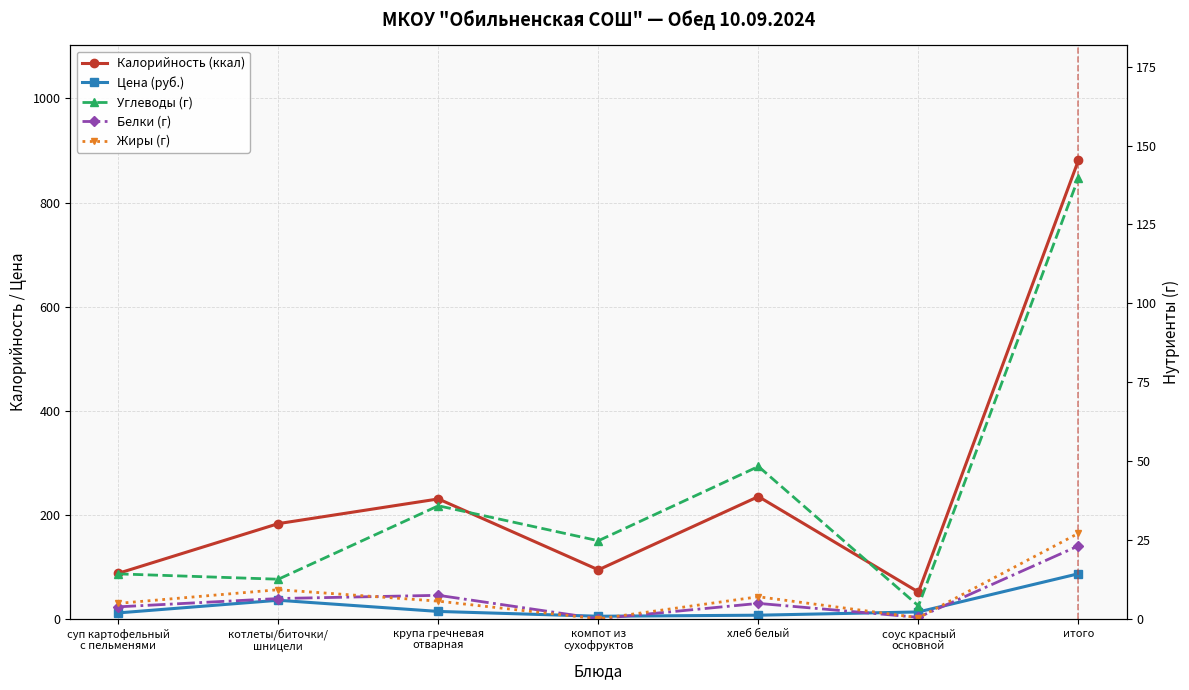

Reading left to right, extract all data points from this chart.

Калорийность (ккал): суп картофельный
с пельменями=87.5	котлеты/биточки/
шницели=183.0	крупа гречневая
отварная=230.4	компот из
сухофруктов=94.2	хлеб белый=235.0	соус красный
основной=51.5	итого=881.6
Цена (руб.): суп картофельный
с пельменями=11.4	котлеты/биточки/
шницели=35.7	крупа гречневая
отварная=14.2	компот из
сухофруктов=5.0	хлеб белый=7.0	соус красный
основной=13.3	итого=86.7
Углеводы (г): суп картофельный
с пельменями=14.2	котлеты/биточки/
шницели=12.6	крупа гречневая
отварная=35.8	компот из
сухофруктов=24.8	хлеб белый=48.3	соус красный
основной=4.1	итого=139.8
Белки (г): суп картофельный
с пельменями=3.8	котлеты/биточки/
шницели=6.4	крупа гречневая
отварная=7.5	компот из
сухофруктов=0.0	хлеб белый=4.9	соус красный
основной=0.5	итого=23.1
Жиры (г): суп картофельный
с пельменями=4.9	котлеты/биточки/
шницели=9.2	крупа гречневая
отварная=5.6	компот из
сухофруктов=0.0	хлеб белый=7.0	соус красный
основной=0.4	итого=27.1